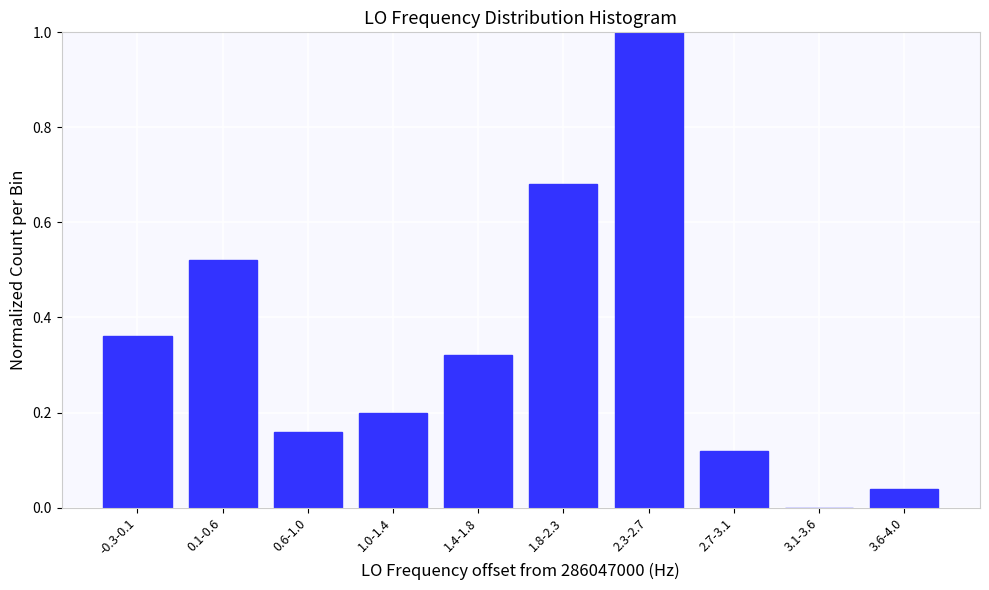

What is the sum of all values?

3.4